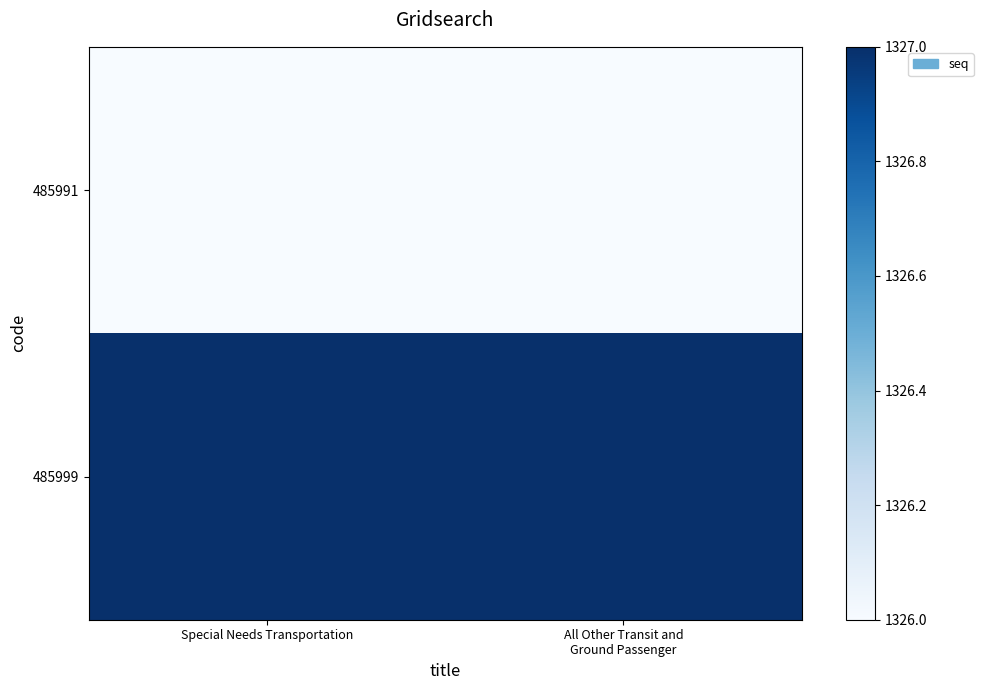

At which category is the sum across all series the highest?

Special Needs Transportation